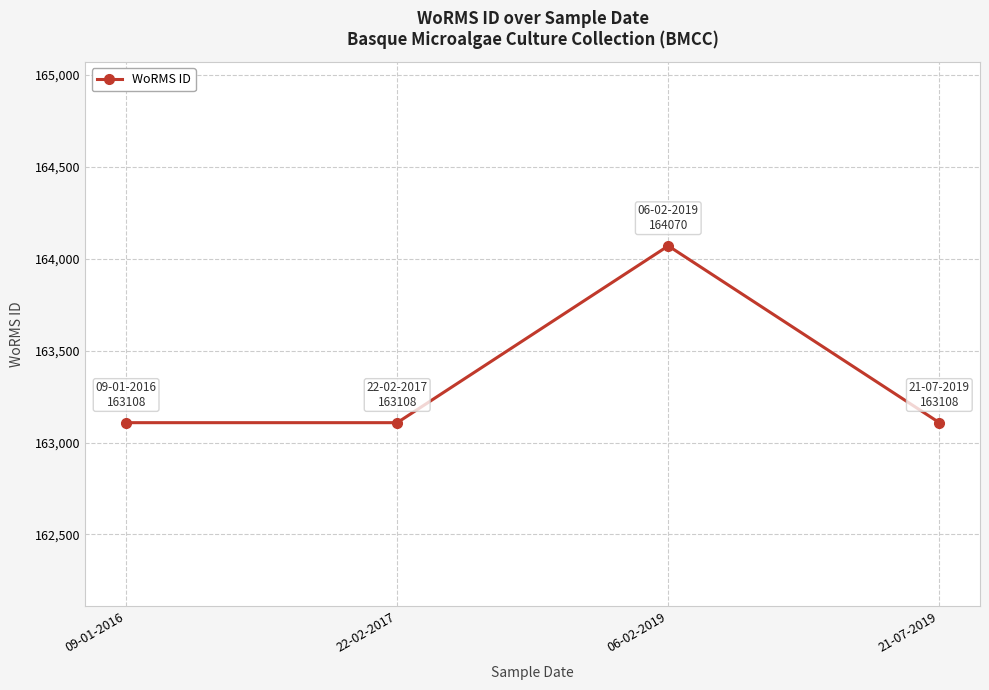

What is the minimum value shown in the chart?

163108